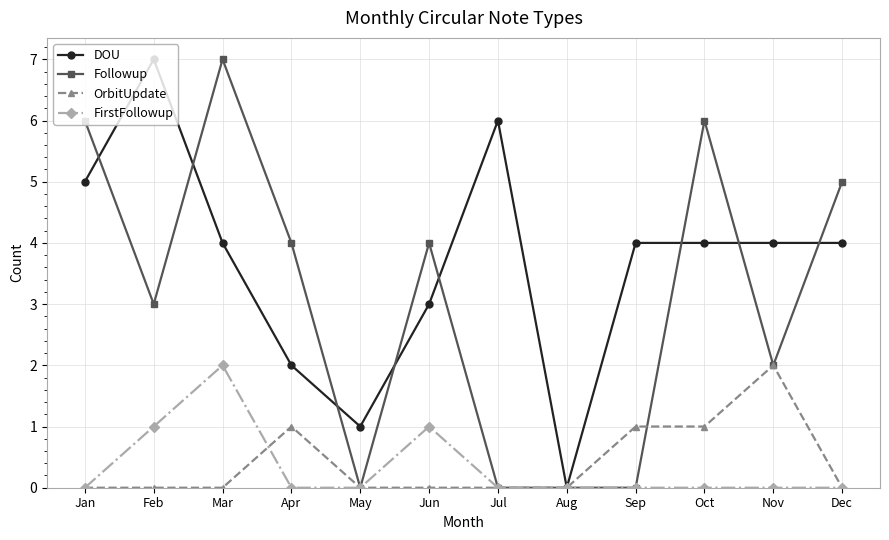

Which series changed the most between Jul and Oct?

Followup